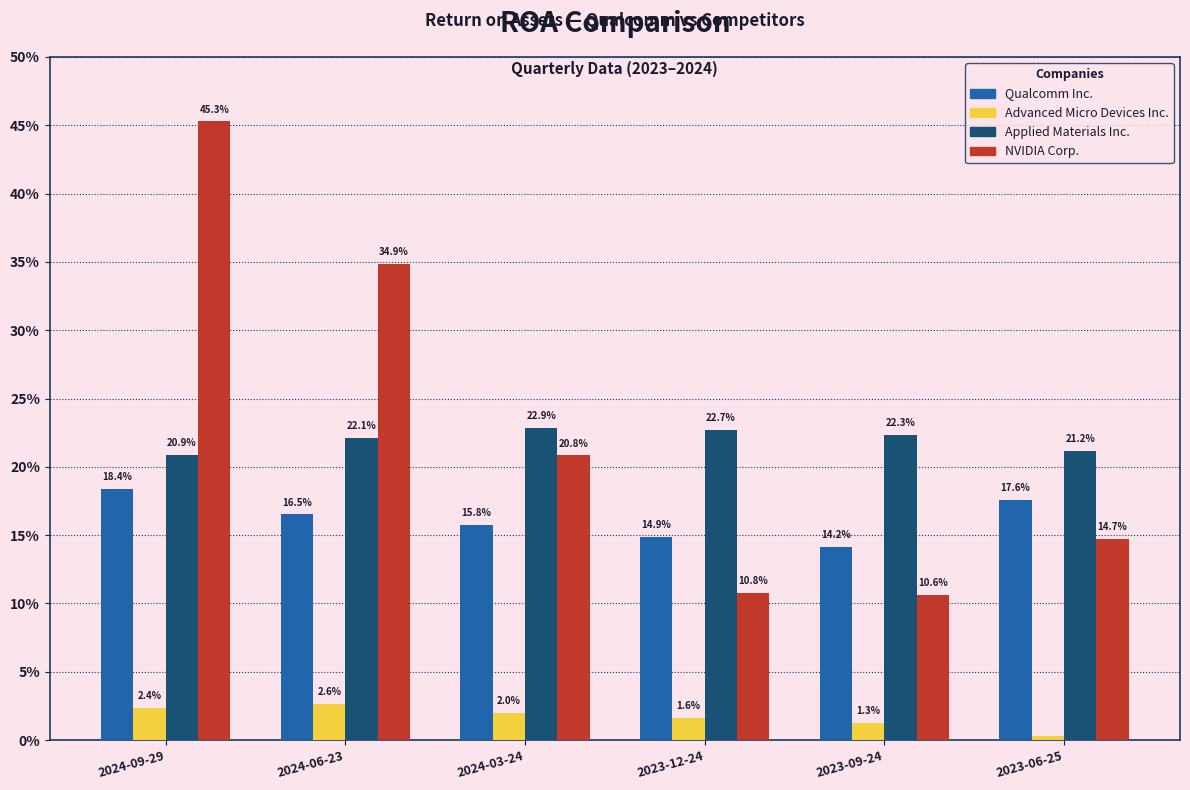

What is the maximum value for Qualcomm Inc.?

0.2